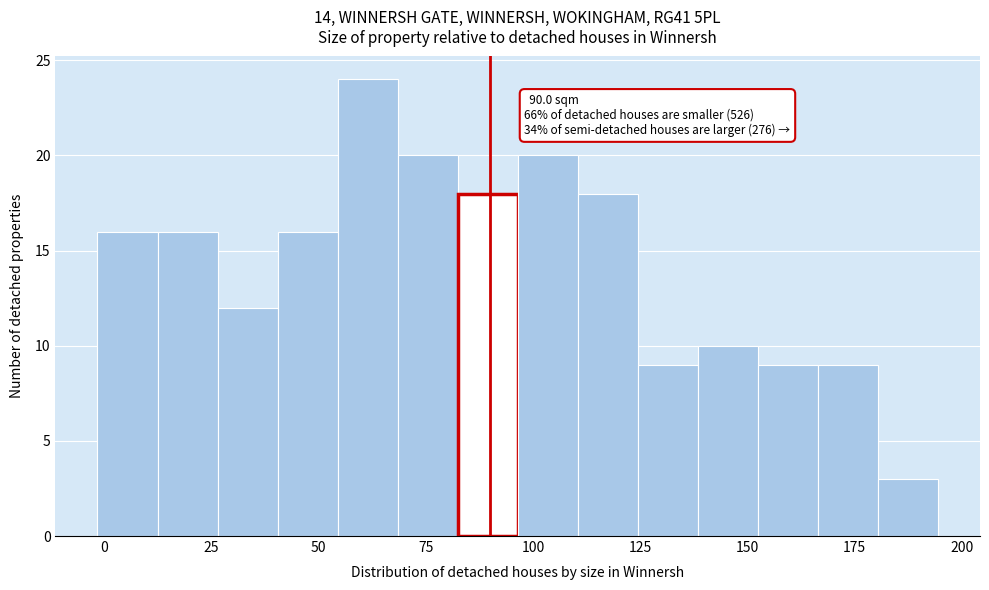

Around what value on the x-axis is the tallest bar? Give the approximate position of its centre, as read against the axis.

60